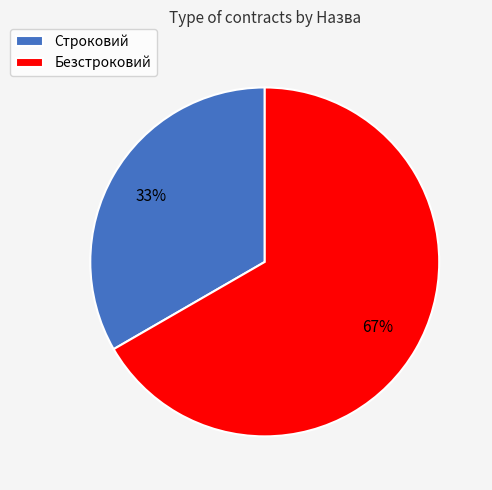

Which has a higher value, Безстроковий or Строковий?

Безстроковий